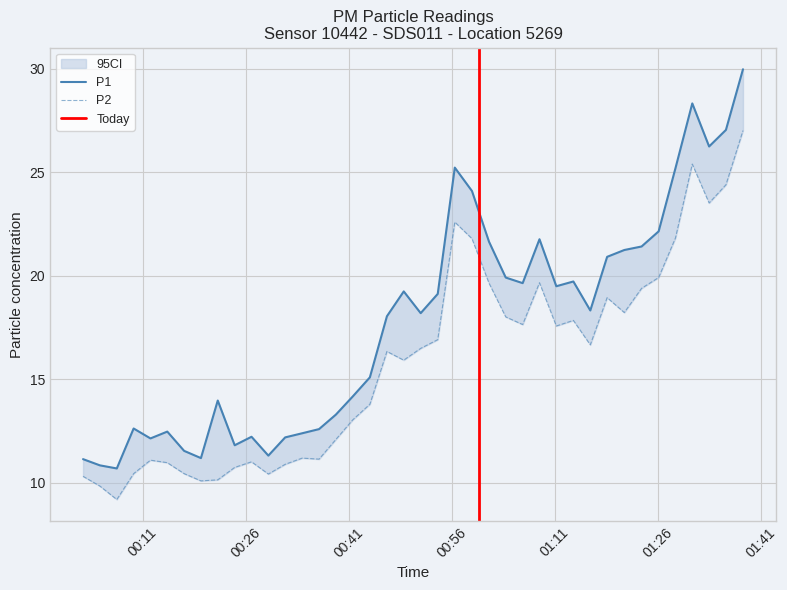

How many data points in P1 are above 18?

22